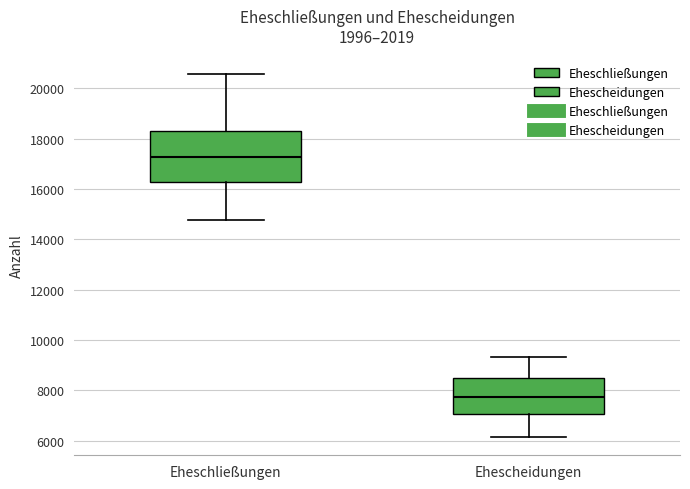

Where does the upper whisker of the box for Ehescheidungen end on the y-axis? The values are not printed on the chart, so give them approximately, as read against the axis.

9400